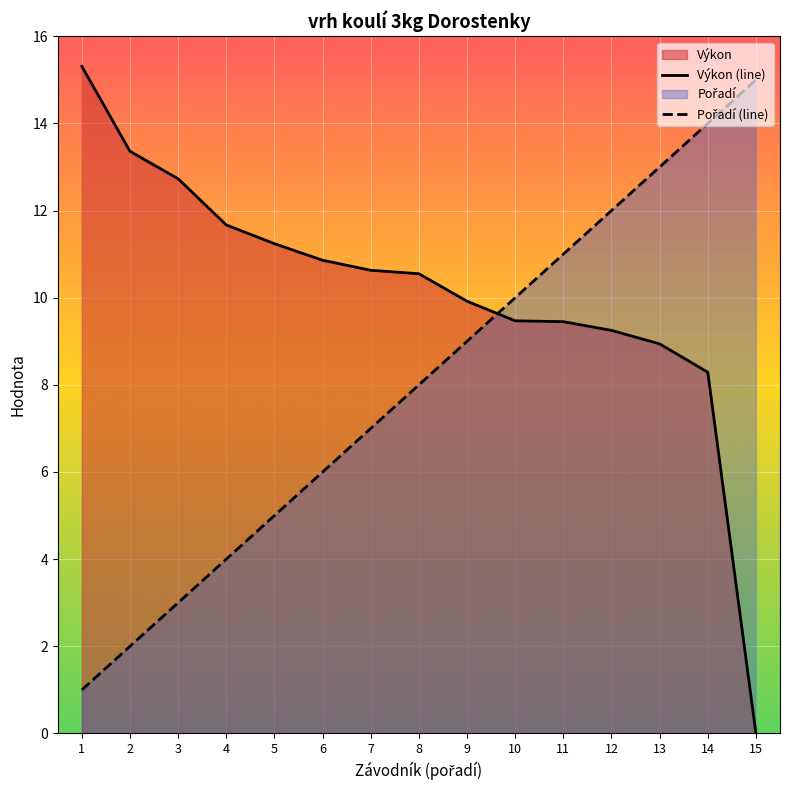

List the labels in order of Pořadí (line) value, largest first.

15, 14, 13, 12, 11, 10, 9, 8, 7, 6, 5, 4, 3, 2, 1